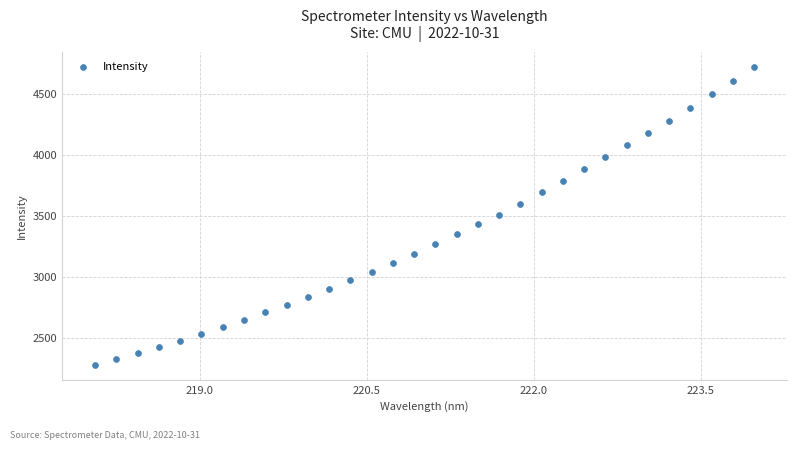

What is the range of Y values (max minus min)?

2446.8